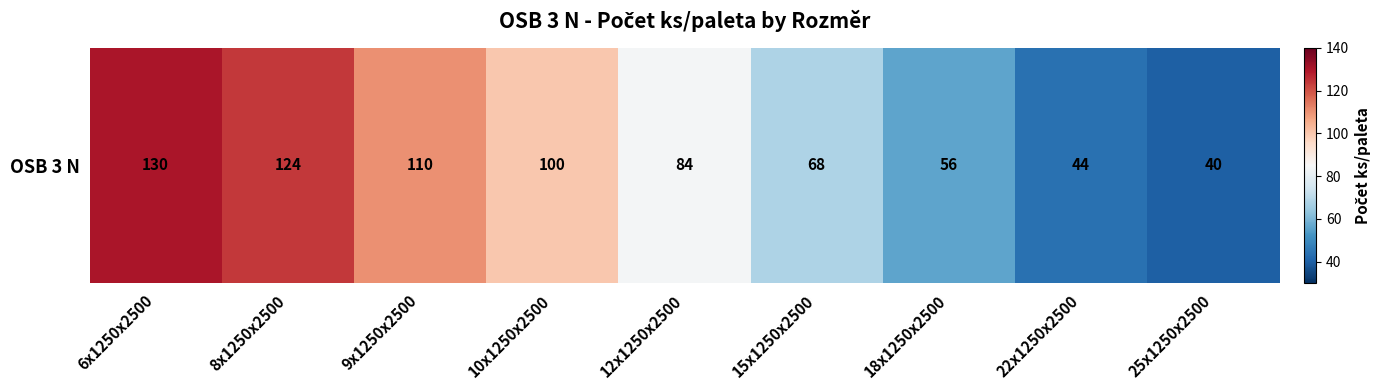

What is the difference between the second highest and minimum values?

84